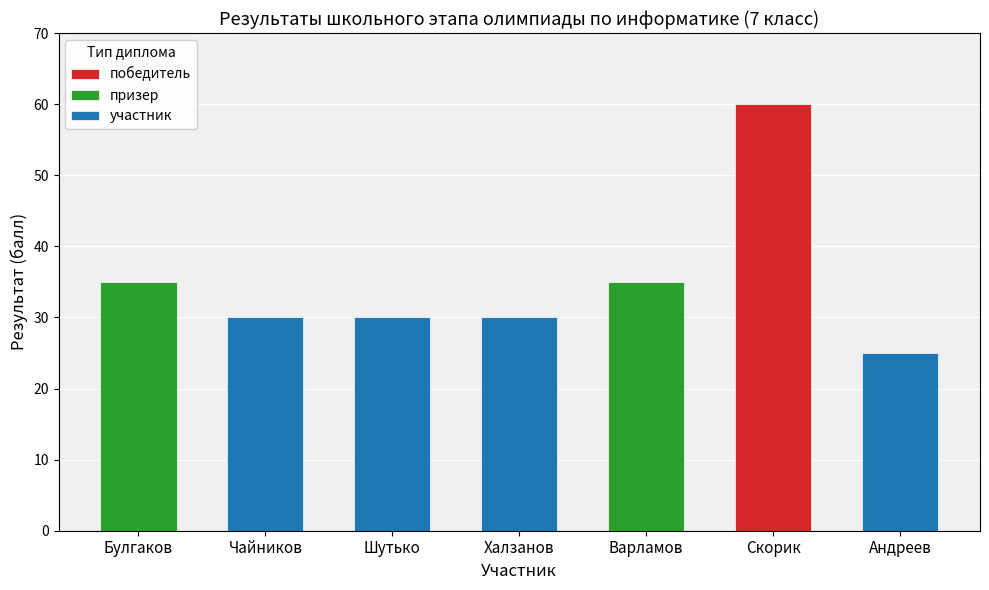

Which has a higher value, Андреев Виктор or Шутько Александр?

Шутько Александр